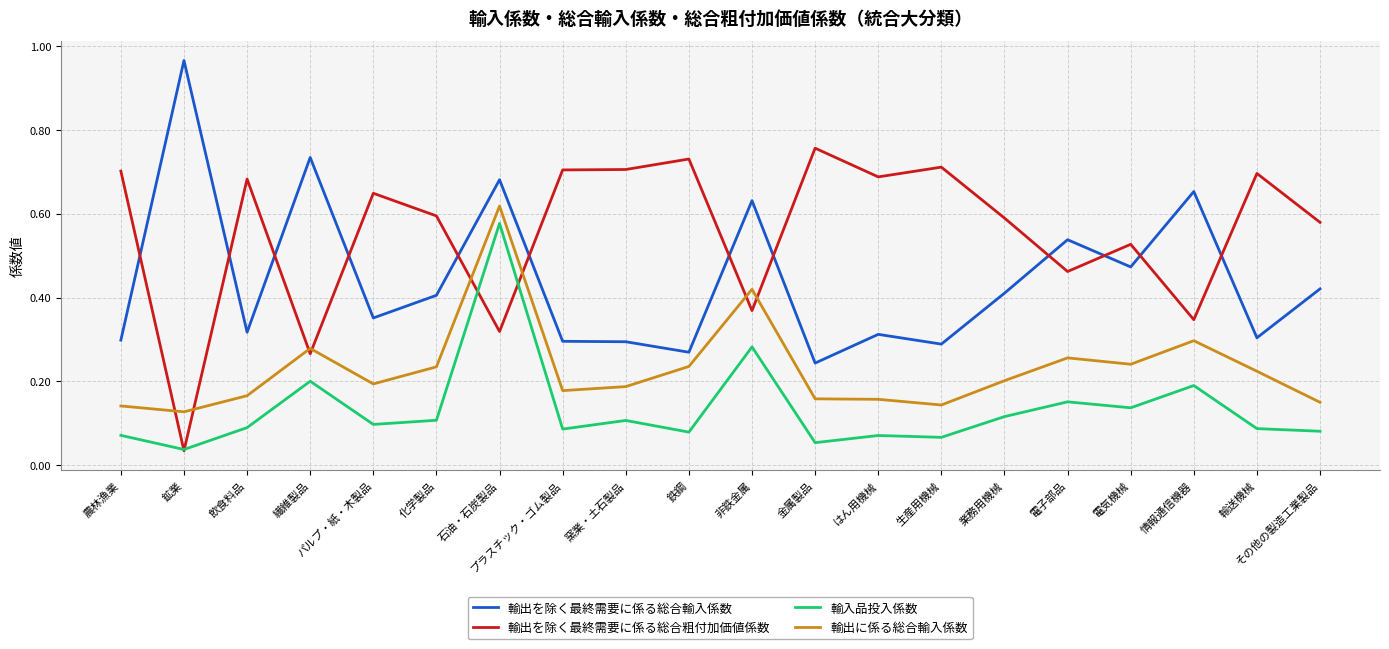

What is the label of the 19th point from the right?

鉱業